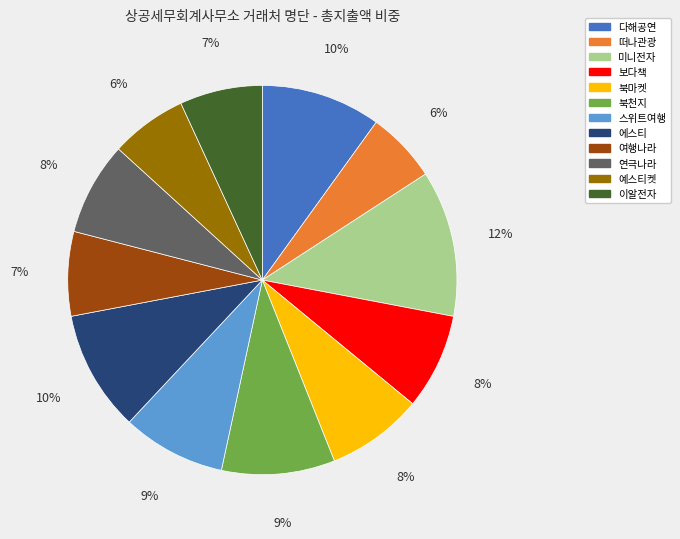

Do 북마켓 and 연극나라 together represent more than half of the pie?

No